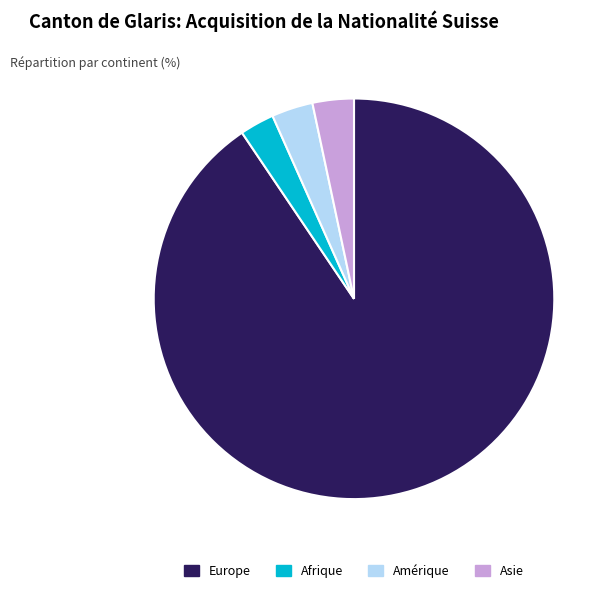

Does any single category account for the majority?

Yes